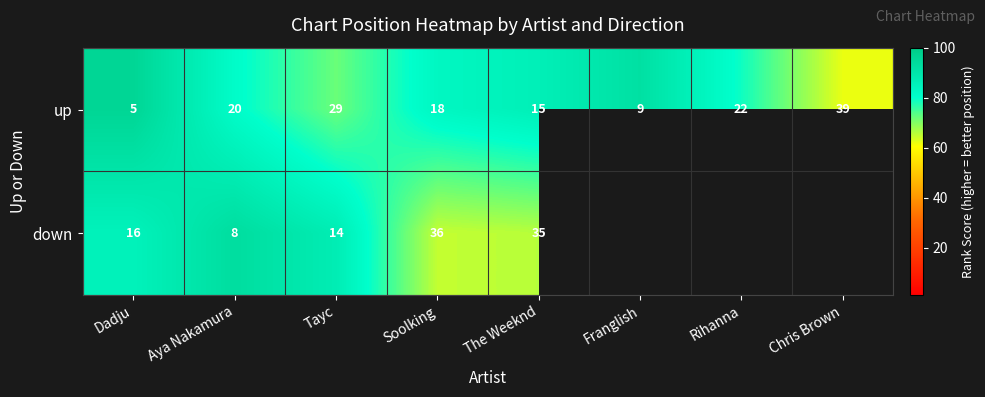

Count the number of data series in this chart.

2